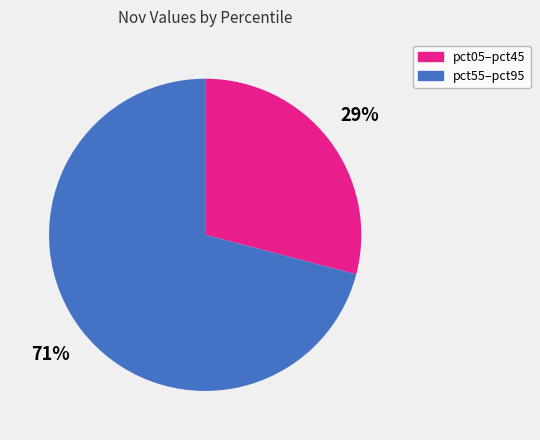

What is the smallest slice in the pie chart?

pct05–pct45